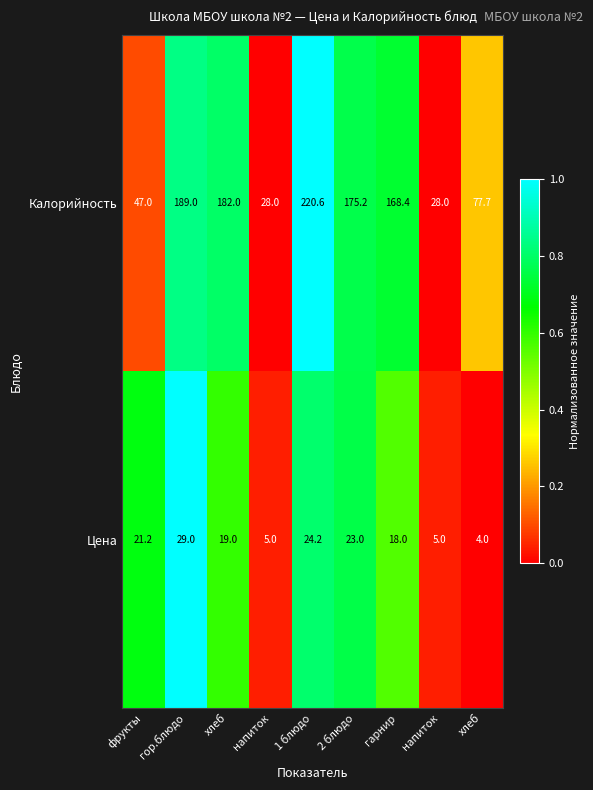

Which series has the widest spread of values?

Калорийность